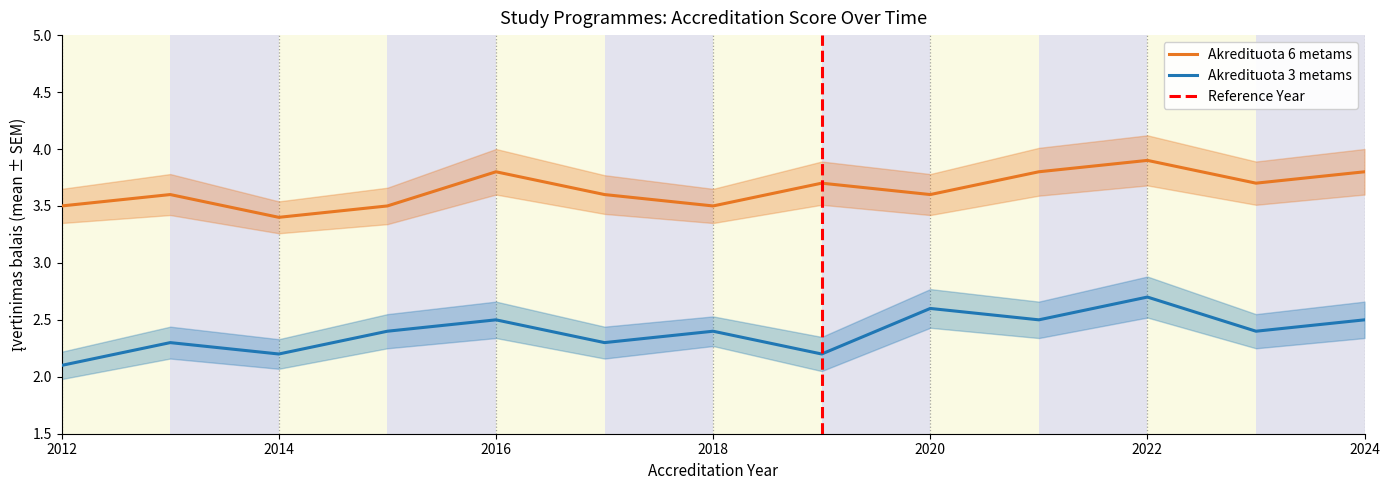

What are all the series names shown in the legend?

Akredituota 6 metams, Akredituota 3 metams